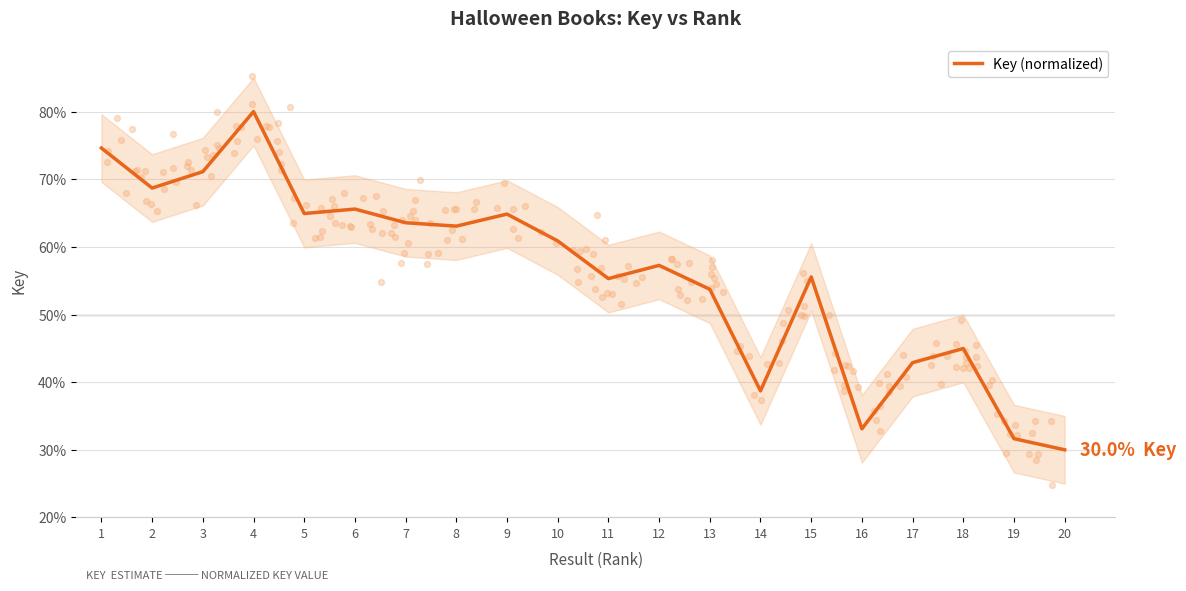

What is the change in value from 1 to 16?

-41.5